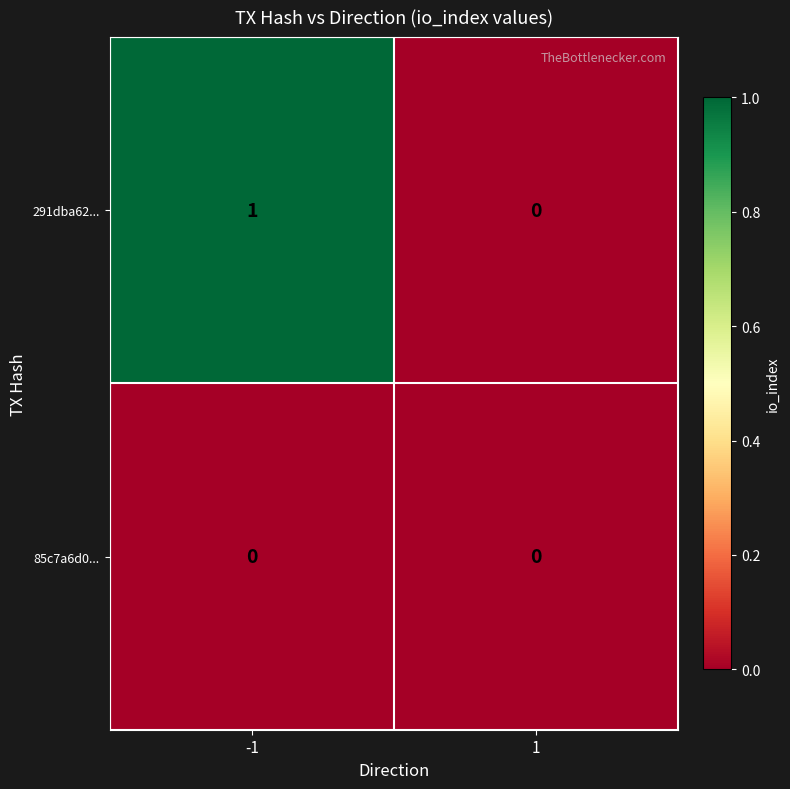

At which category is the sum across all series the highest?

-1